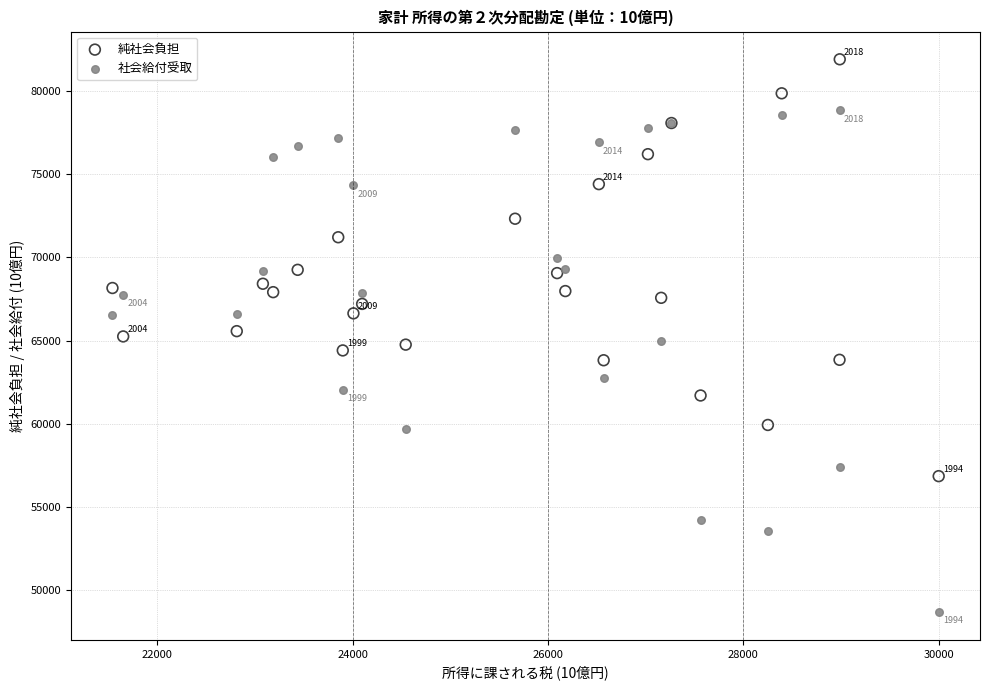

Which series contains the highest Y value?

純社会負担